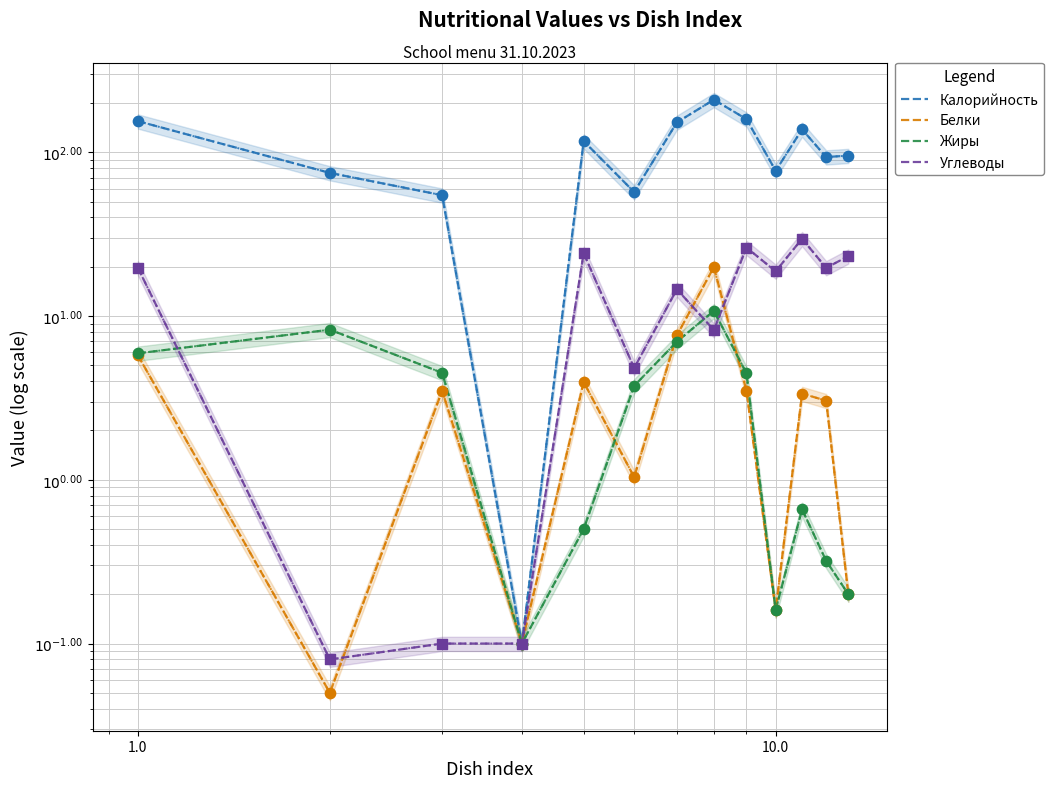

Which series contains the lowest Y value?

Белки